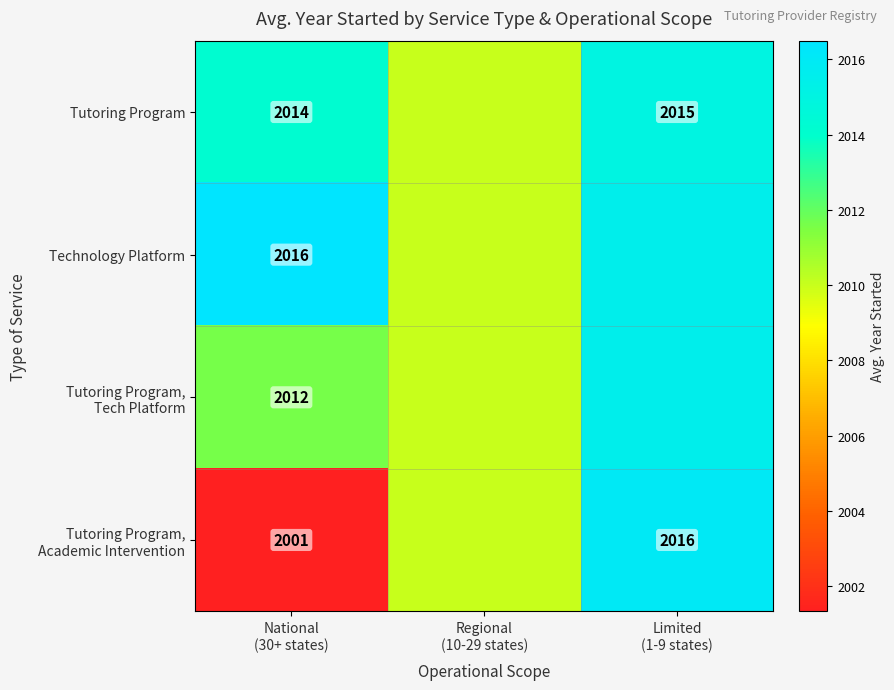

Where is Technology Platform nearest to the value 2013?

Limited (1-9 states)